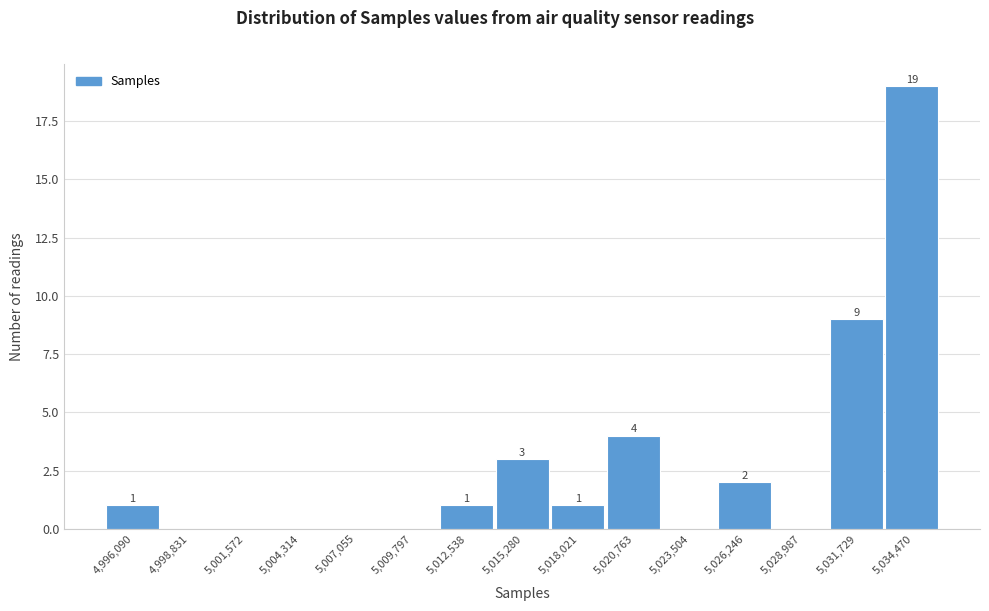

Reading left to right, what are all the values shown in this chart?

4,996,090=1	4,998,831=0	5,001,572=0	5,004,314=0	5,007,055=0	5,009,797=0	5,012,538=1	5,015,280=3	5,018,021=1	5,020,763=4	5,023,504=0	5,026,246=2	5,028,987=0	5,031,729=9	5,034,470=19